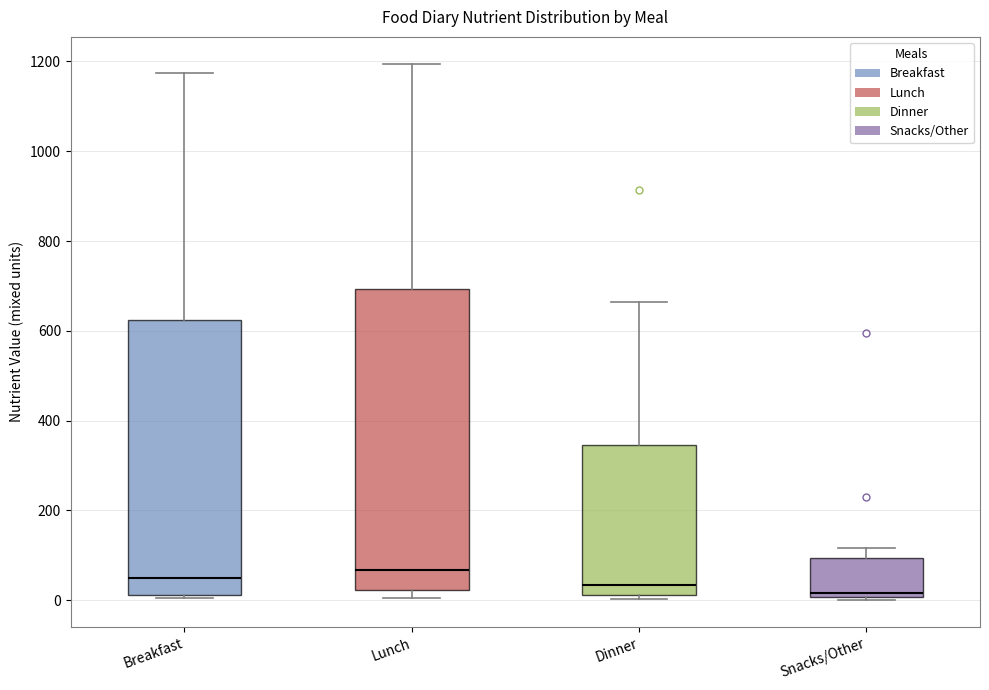

Where is the lower edge of the box for Breakfast on the y-axis? The values are not printed on the chart, so give them approximately, as read against the axis.

20